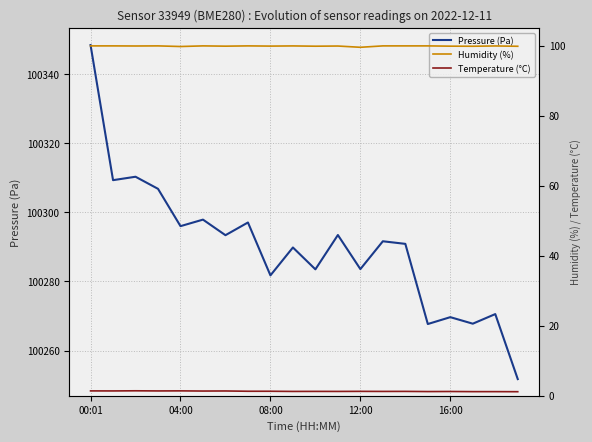

Between 5 and 14, which series saw the biggest shift?

Pressure (Pa)